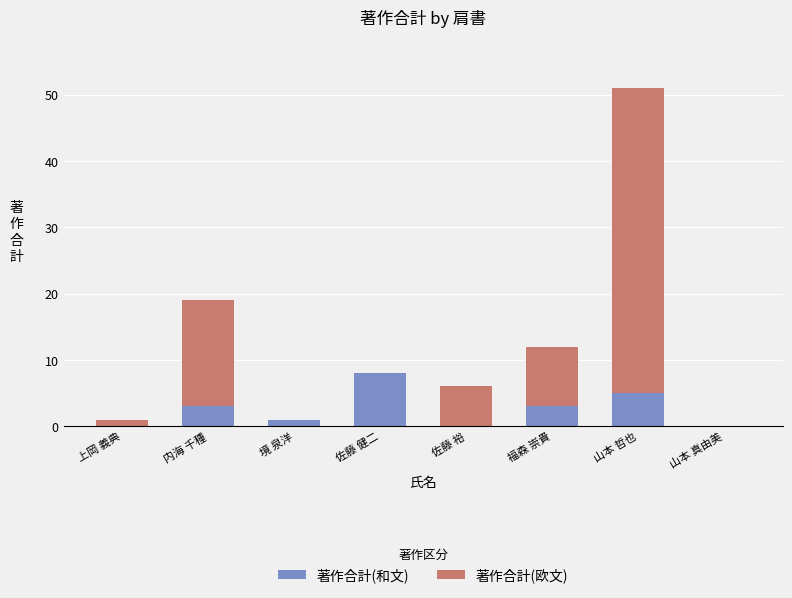

The value of 著作合計(和文) at 佐藤 健二 is 11. True or false?

False